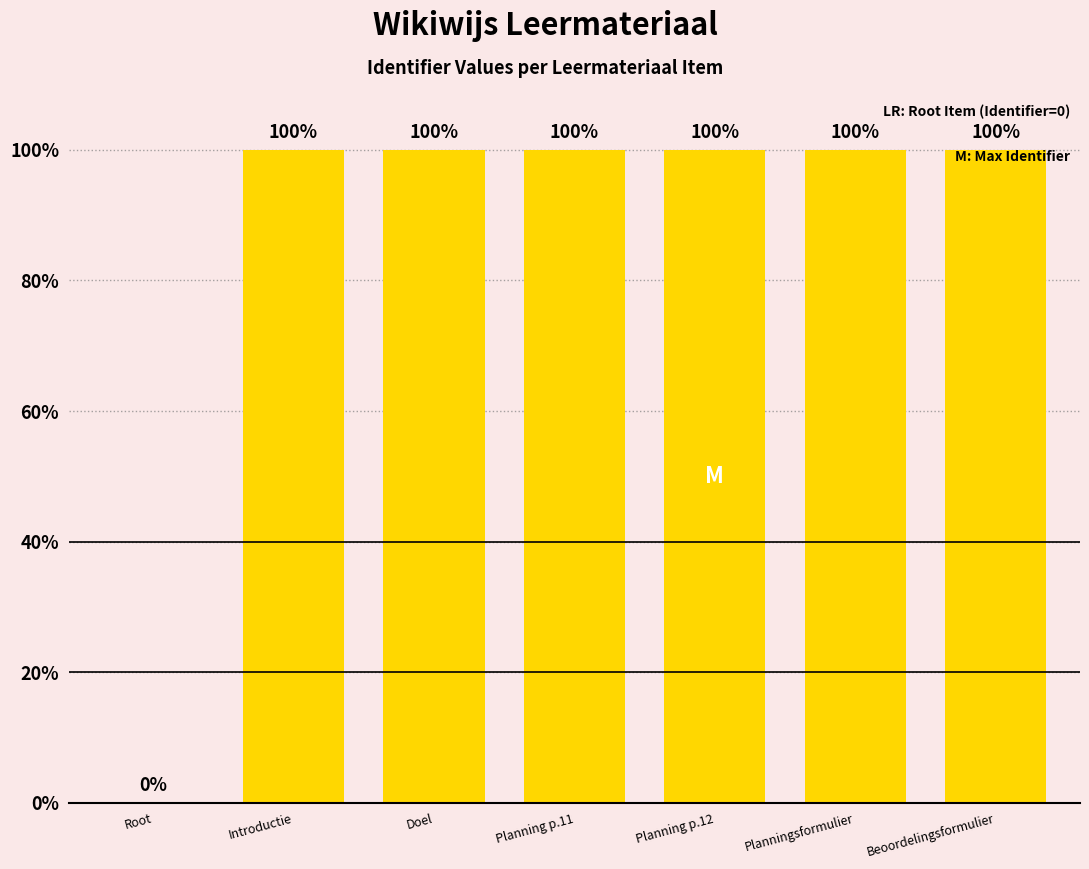

True or false: the data shows 100 at Introductie.

True